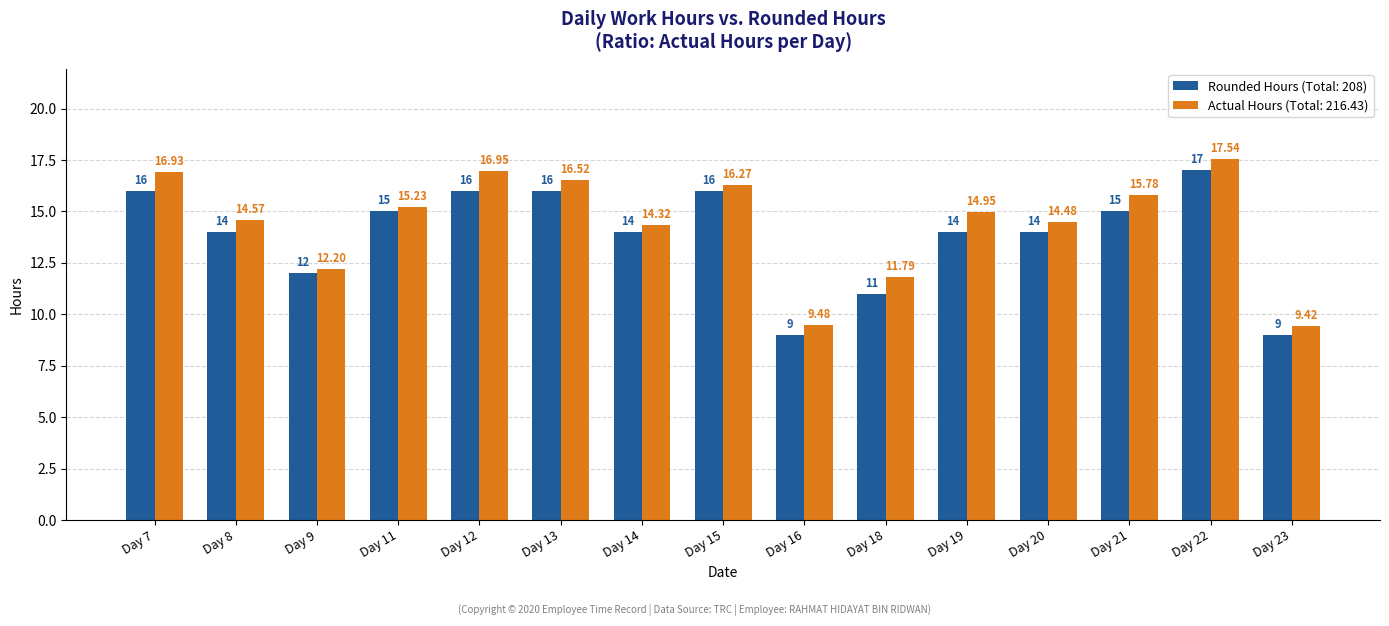

Is the value of Actual Hours (Total: 216.43) at Day 20 greater than the value of Rounded Hours (Total: 208) at Day 19?

Yes